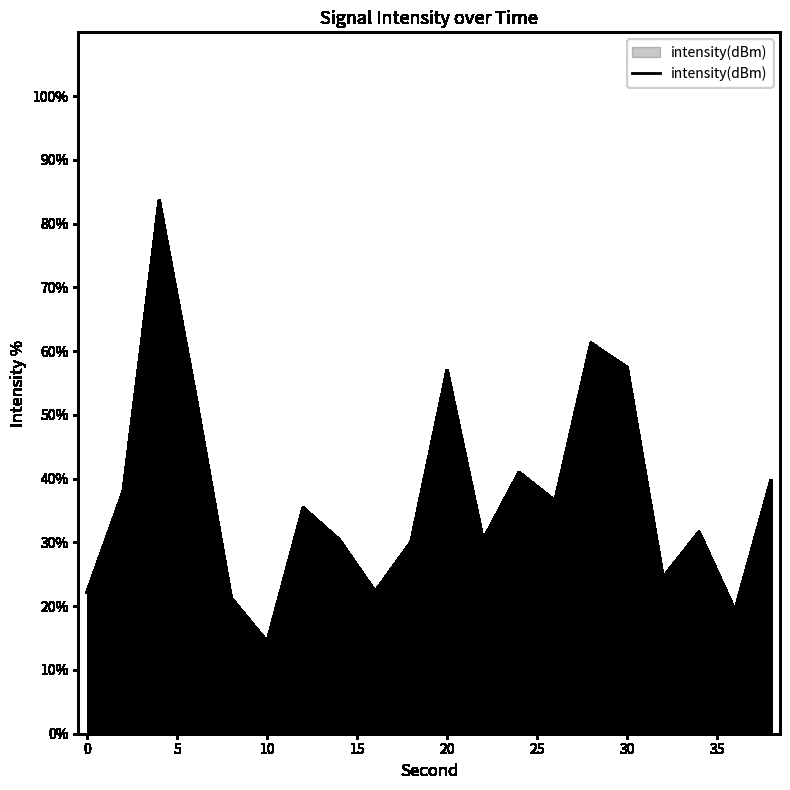

How many lines are shown in the chart?

1